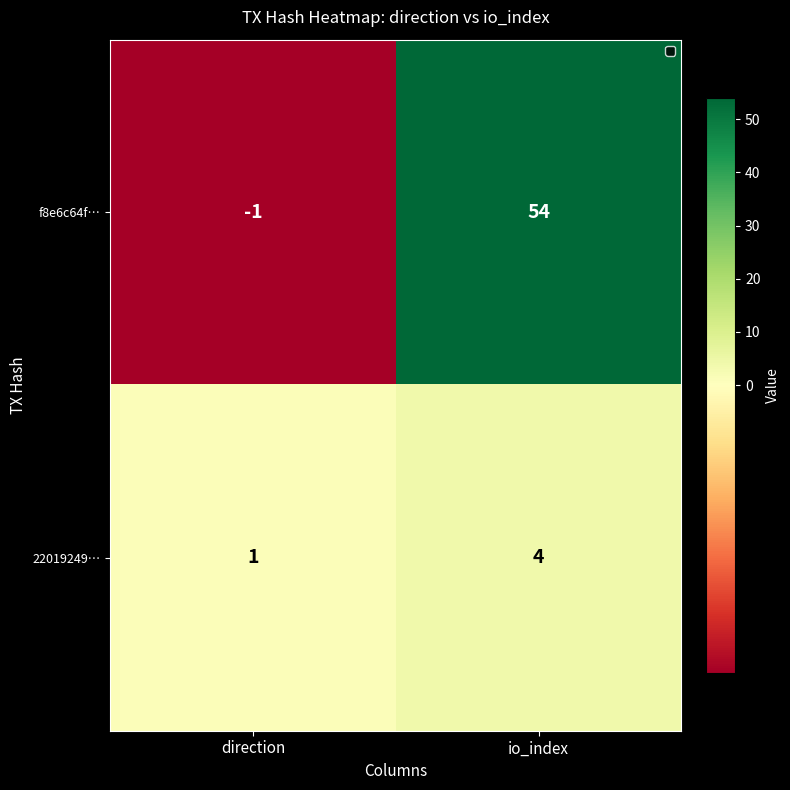

What is the approximate value of f8e6c64f… at io_index?

54